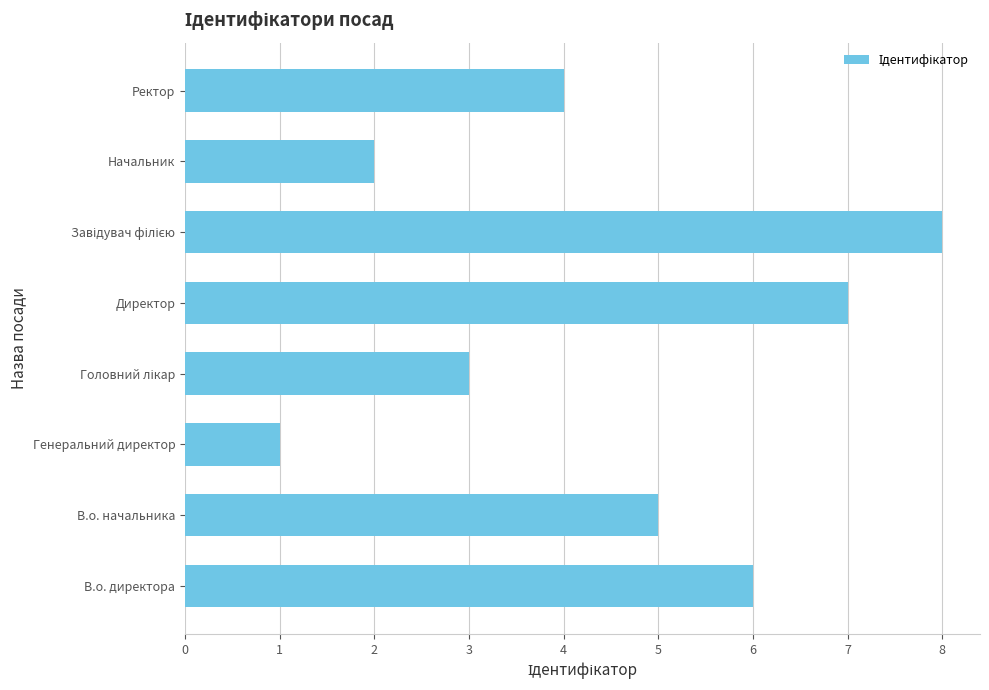

What is the sum of the values at Ректор and В.о. начальника?

9